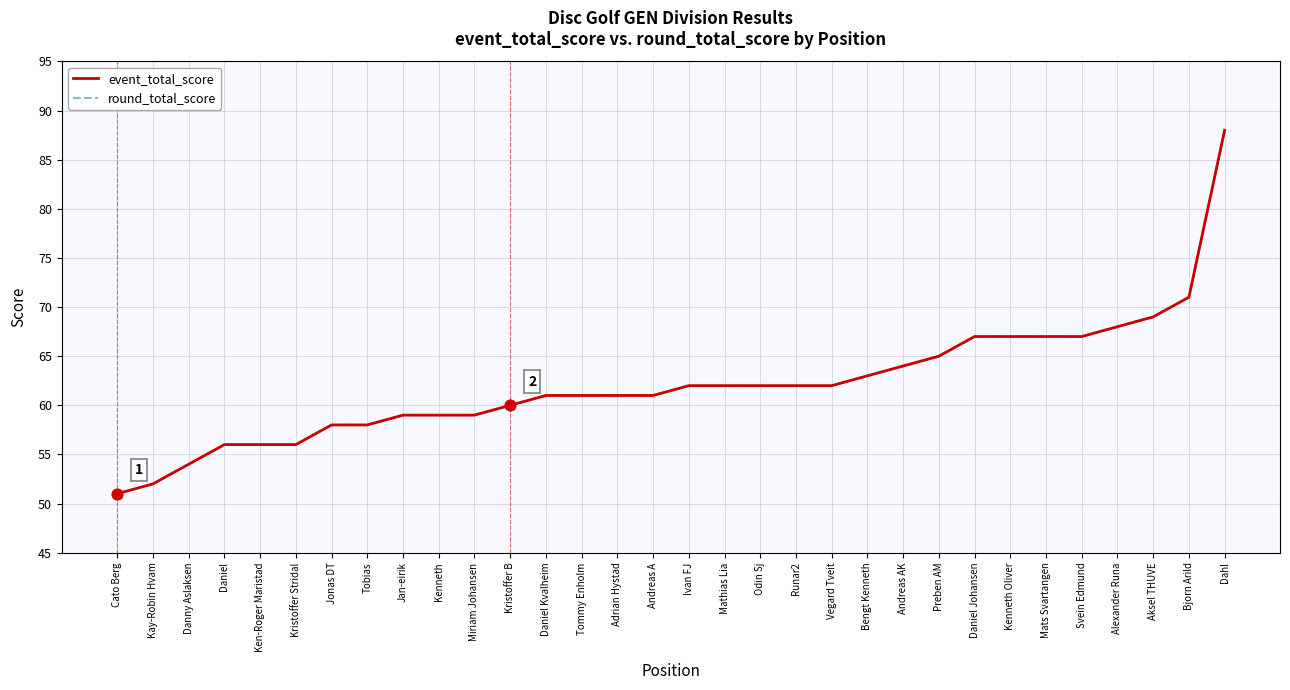

Which series has the largest total across all categories?

event_total_score